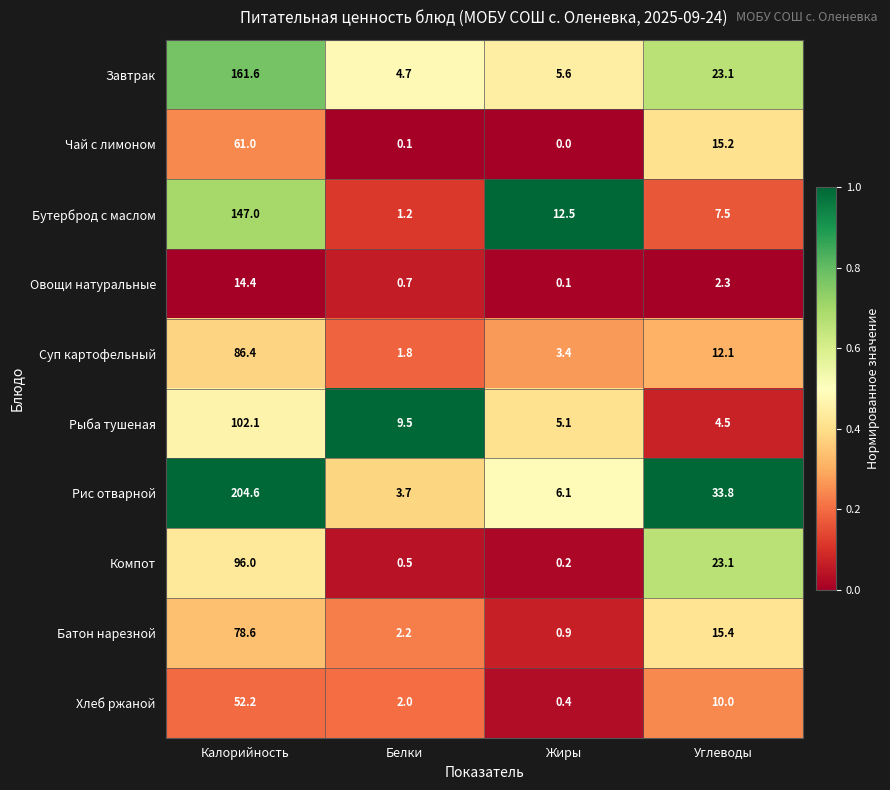

What value does the Суп картофельный series have at Калорийность?

86.4